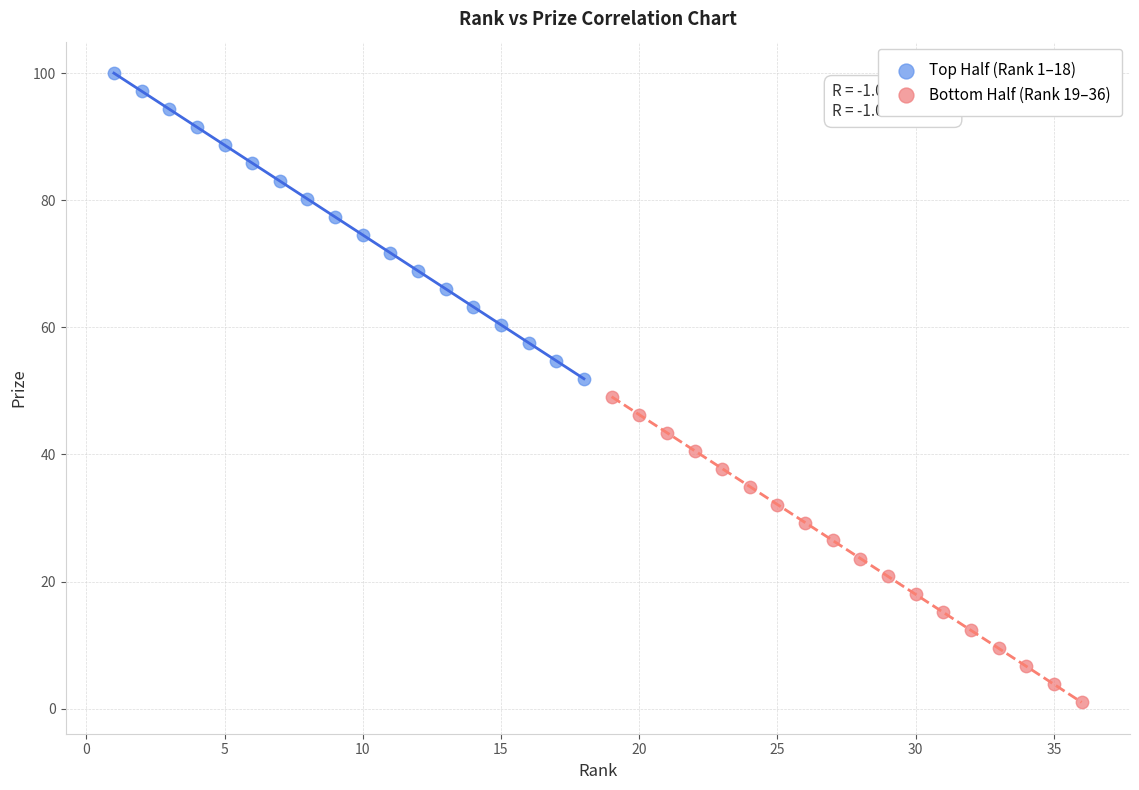

Which series contains the highest Y value?

Top Half (Rank 1–18)